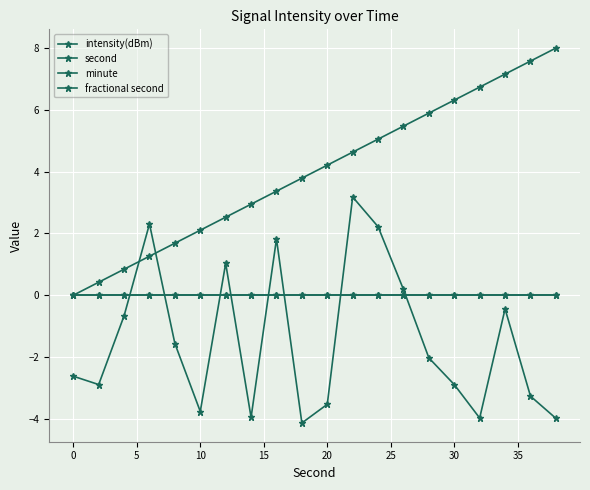

Is this an area chart (filled region under the line)?

No